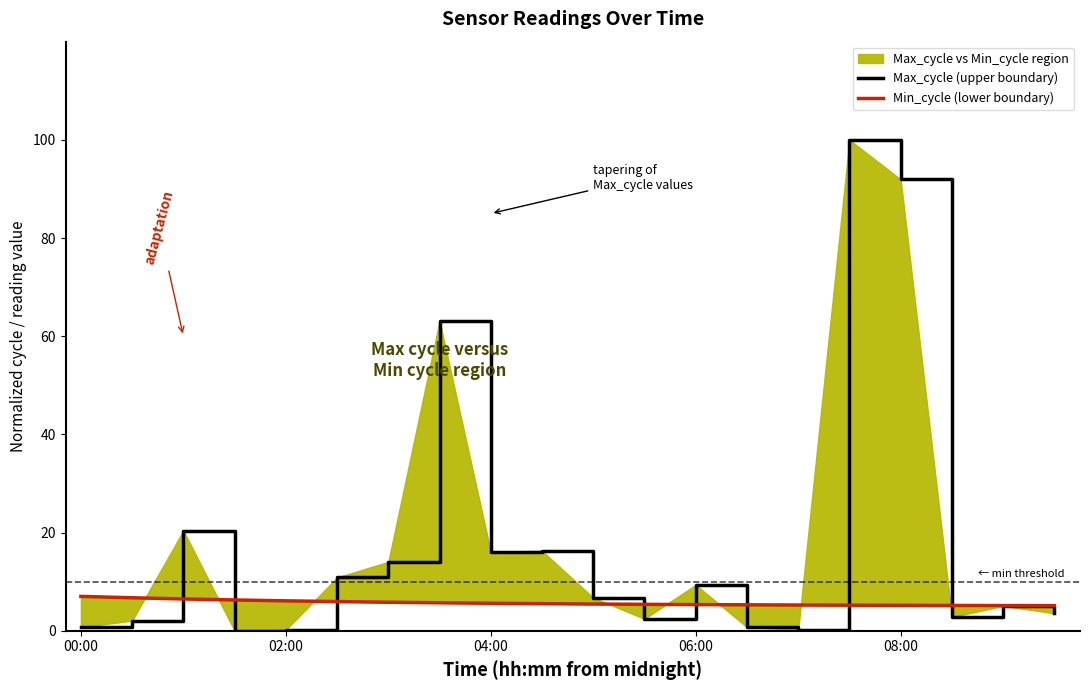

How many times do Min_cycle (lower boundary) and Max_cycle (upper boundary) cross each other?

8